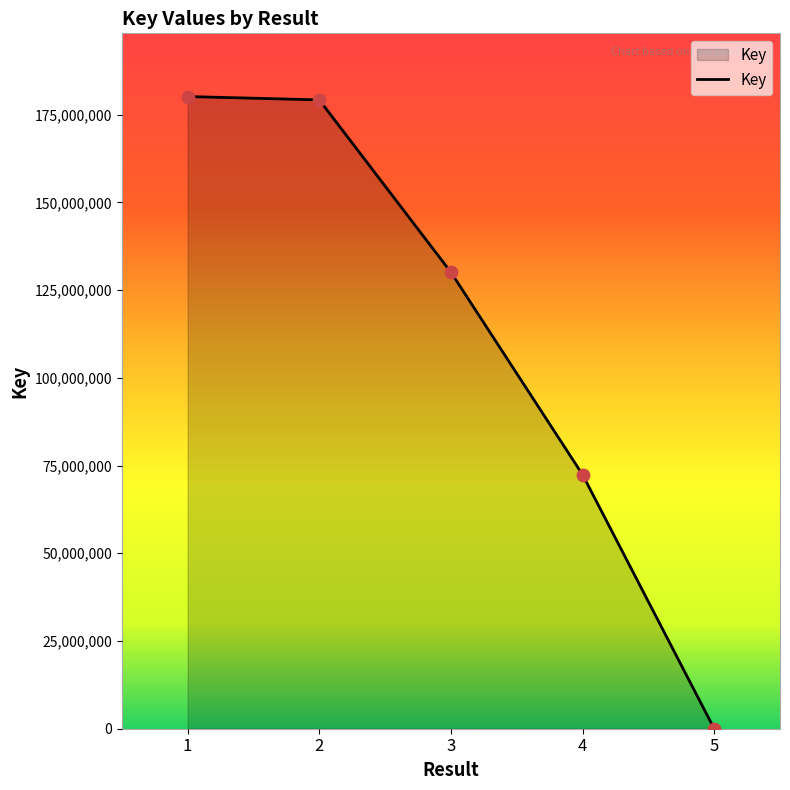

Approximately how many times larger is the value at 1 compared to 2?

1.0